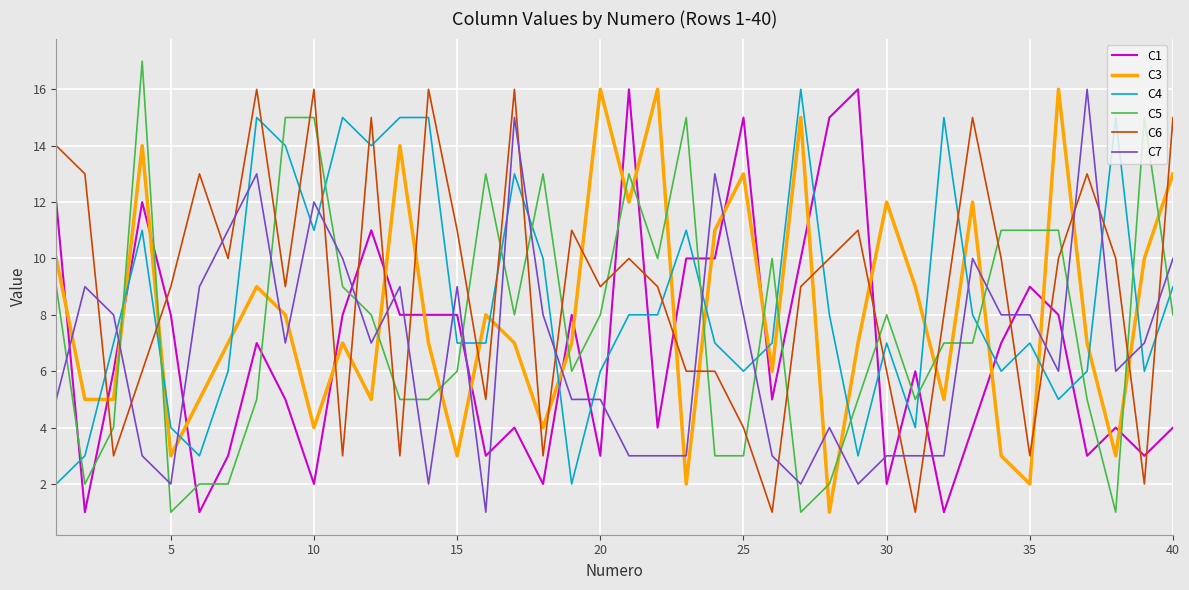

Which series has the largest range (max minus min)?

C5